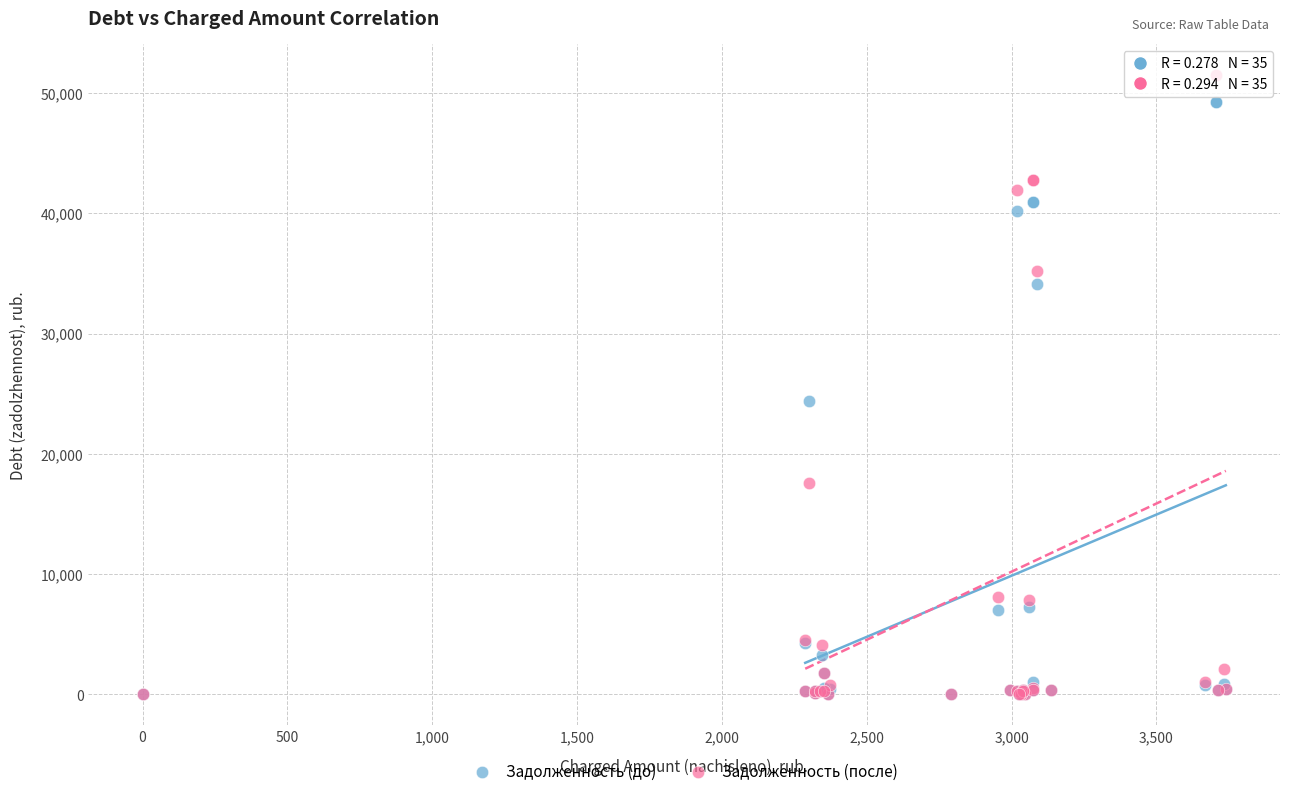

Across all series, what Y value is closest to 25753?

24387.7